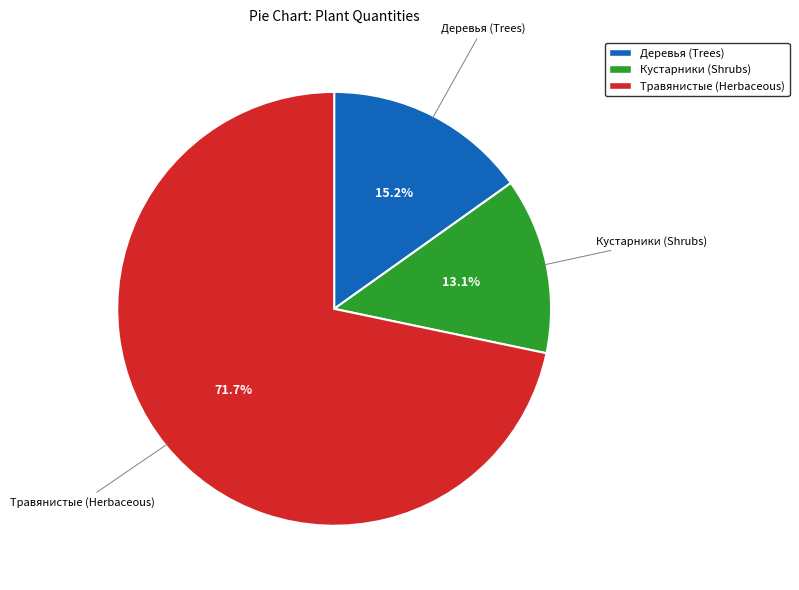

Rank the categories by value from lowest to highest.

Кустарники (Shrubs), Деревья (Trees), Травянистые (Herbaceous)